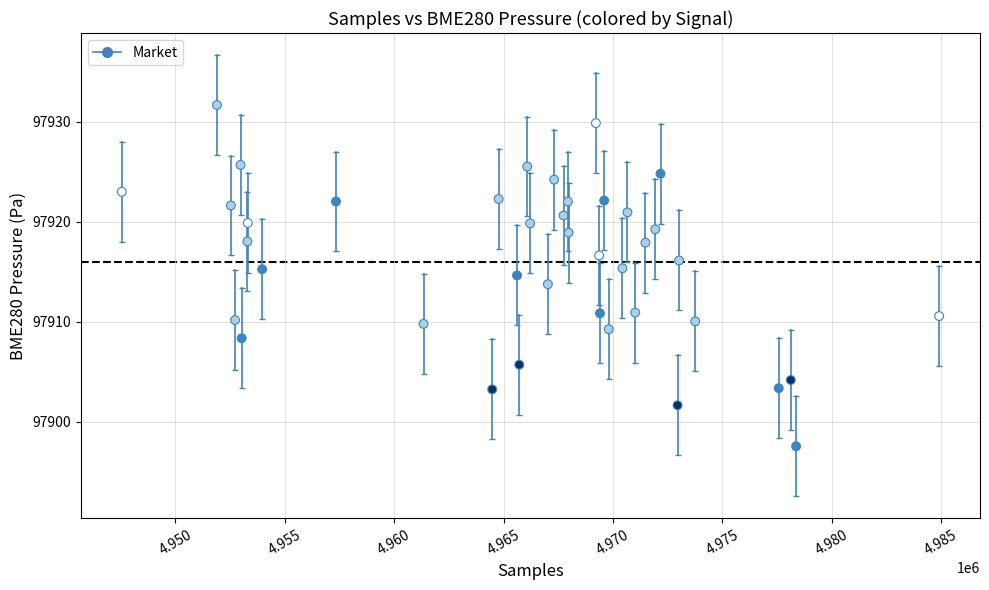

What is the range of X values (max minus min)?

37356.0